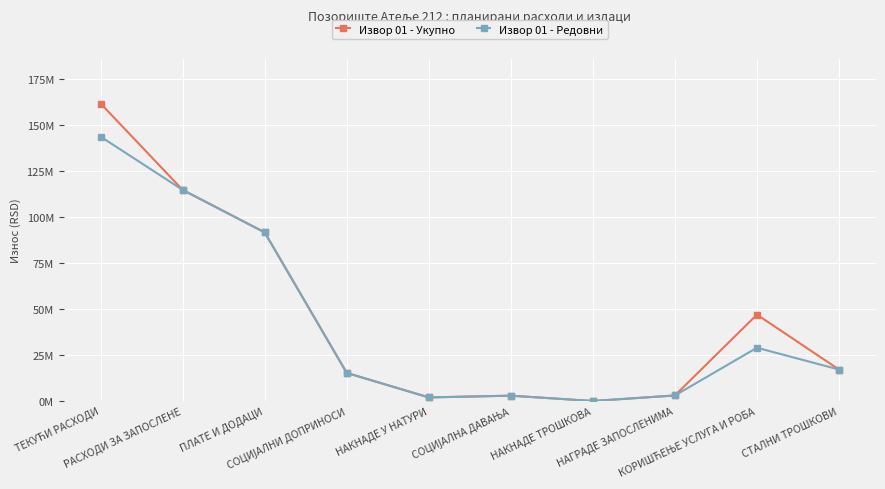

What are all the series names shown in the legend?

Извор 01 - Укупно, Извор 01 - Редовни